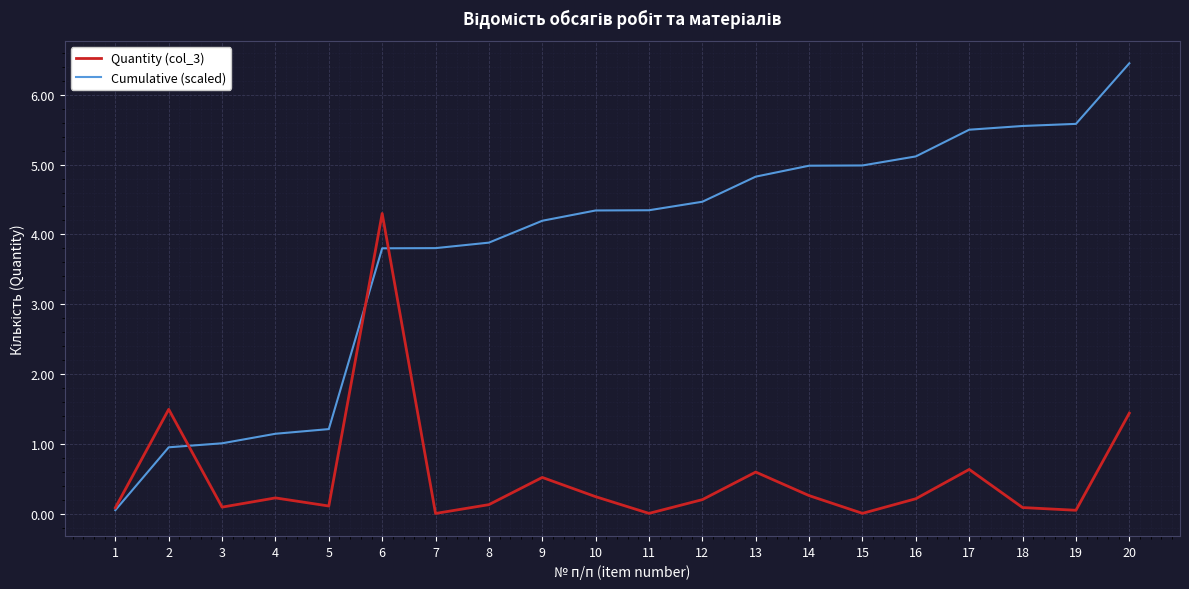

True or false: Quantity (col_3) has more than 2 points higher than both neighbors.

True